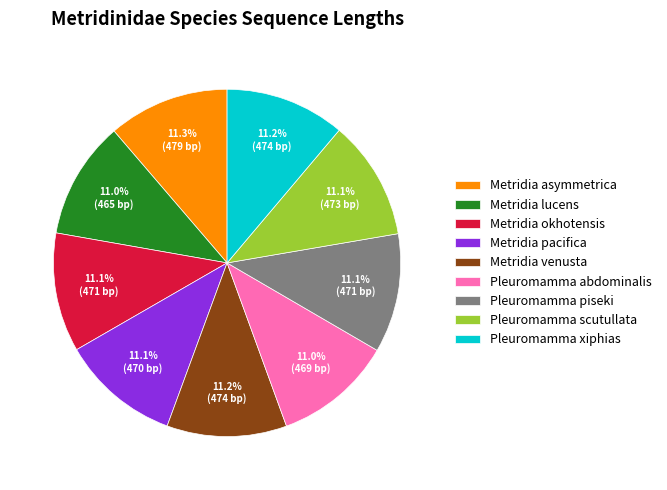

True or false: Pleuromamma xiphias accounts for 11% of the total.

True